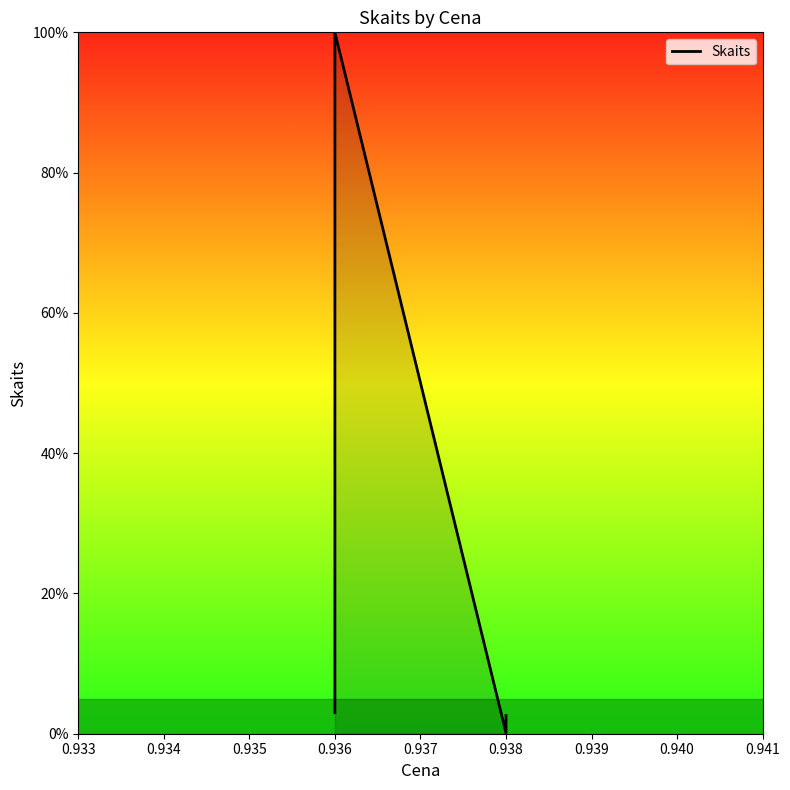

What is the maximum value shown in the chart?

100.0